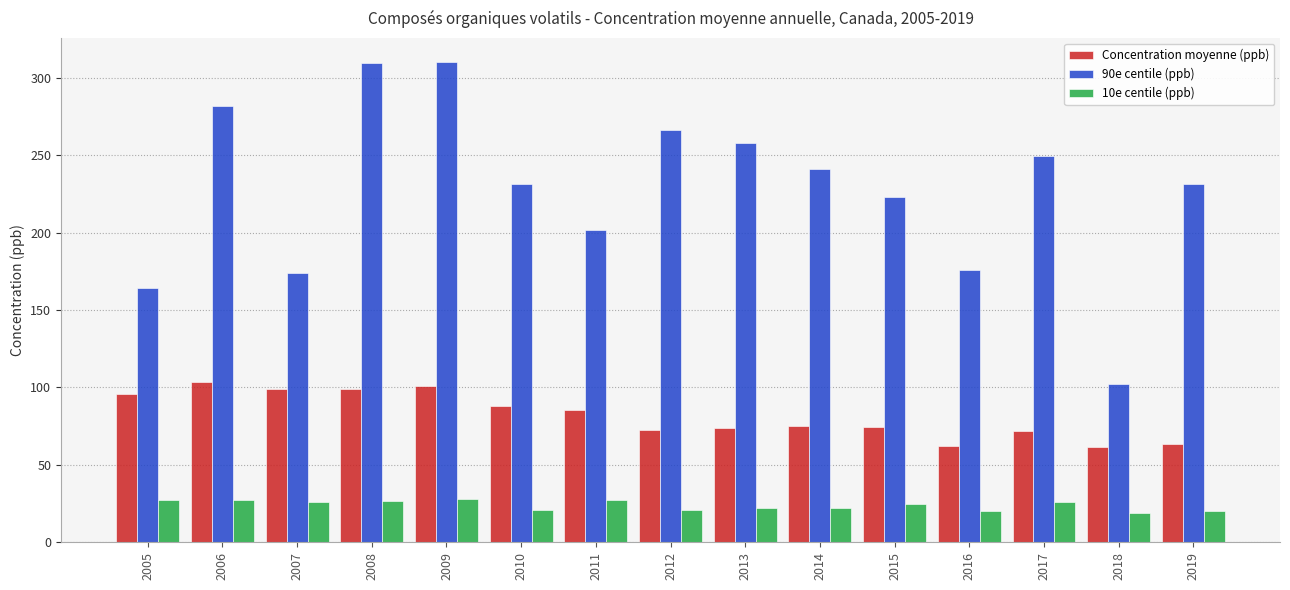

Count the number of categories in the chart.

15